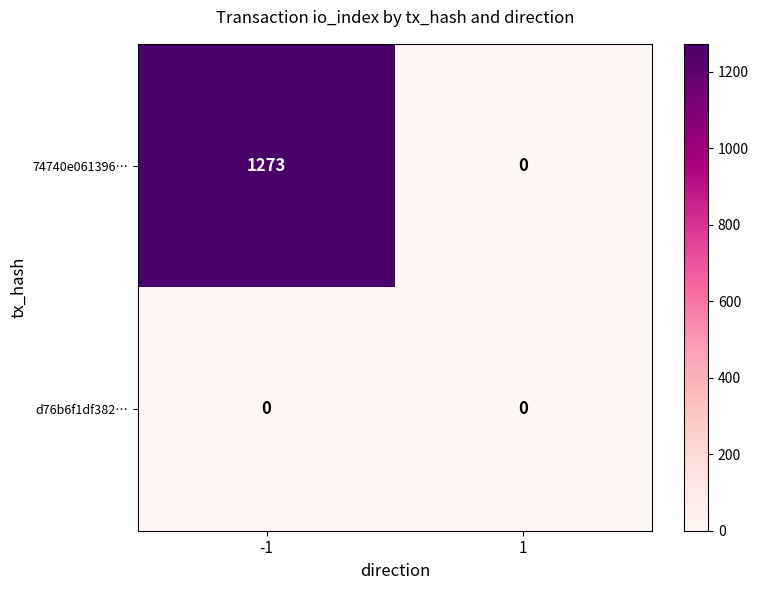

What is the approximate value of 74740e061396… at -1, to the nearest 50?

1250